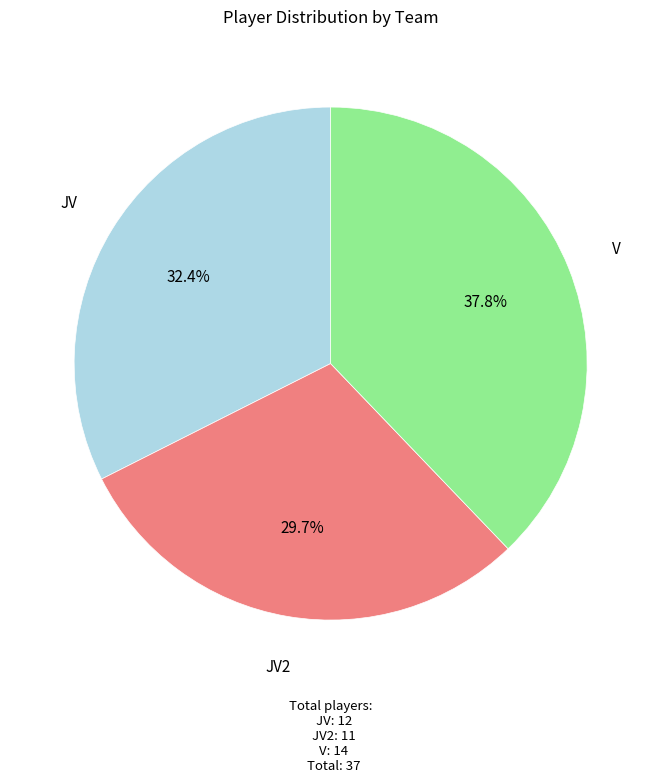

How many segments does this pie chart have?

3